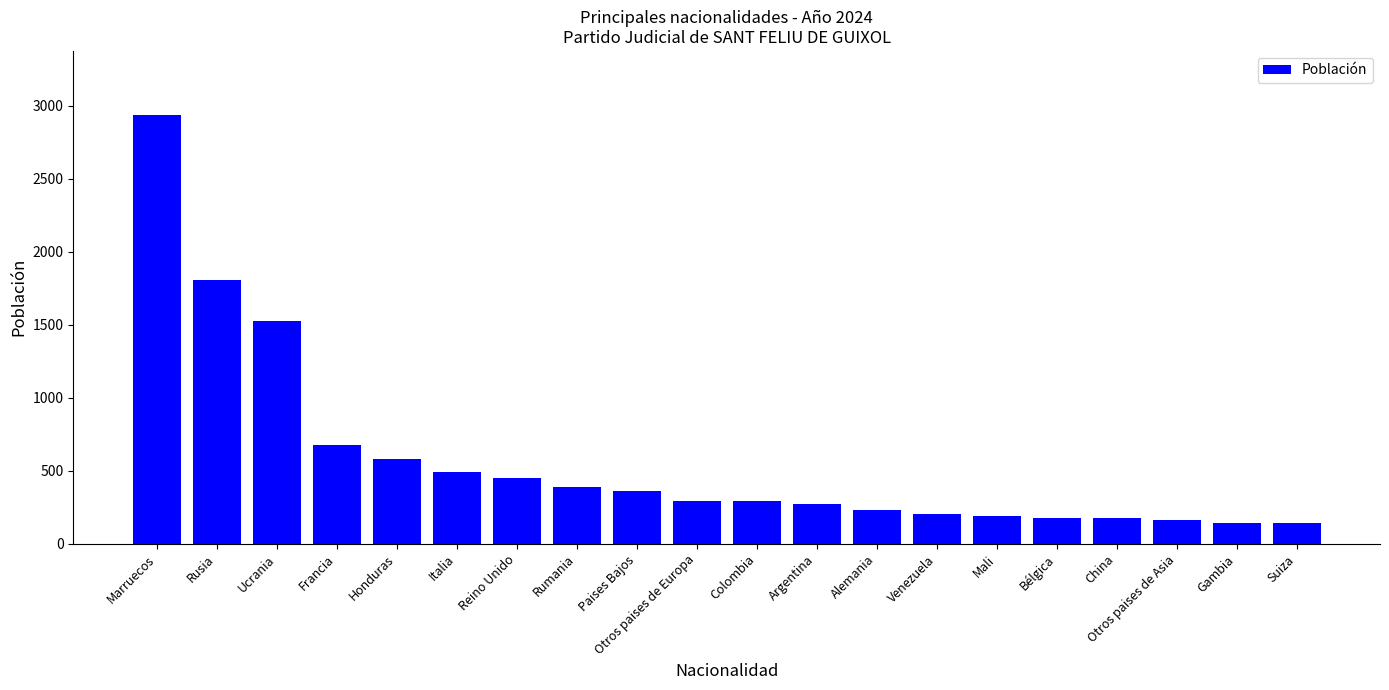

Where is the data nearest to the value 1537?

Ucrania